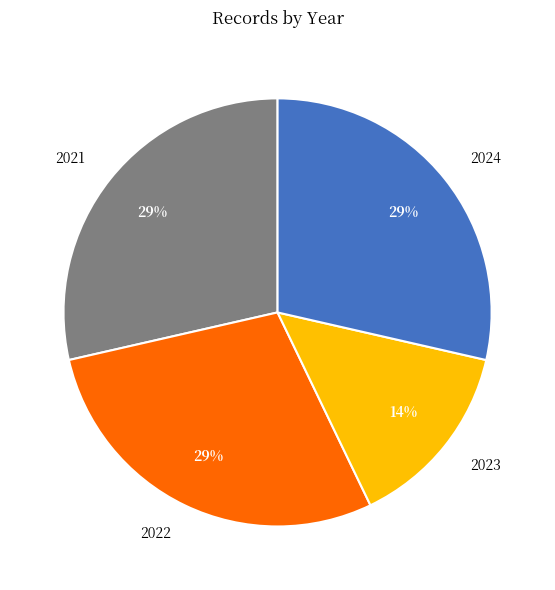

To the nearest percent, what percentage of the pie is 2021?

29%